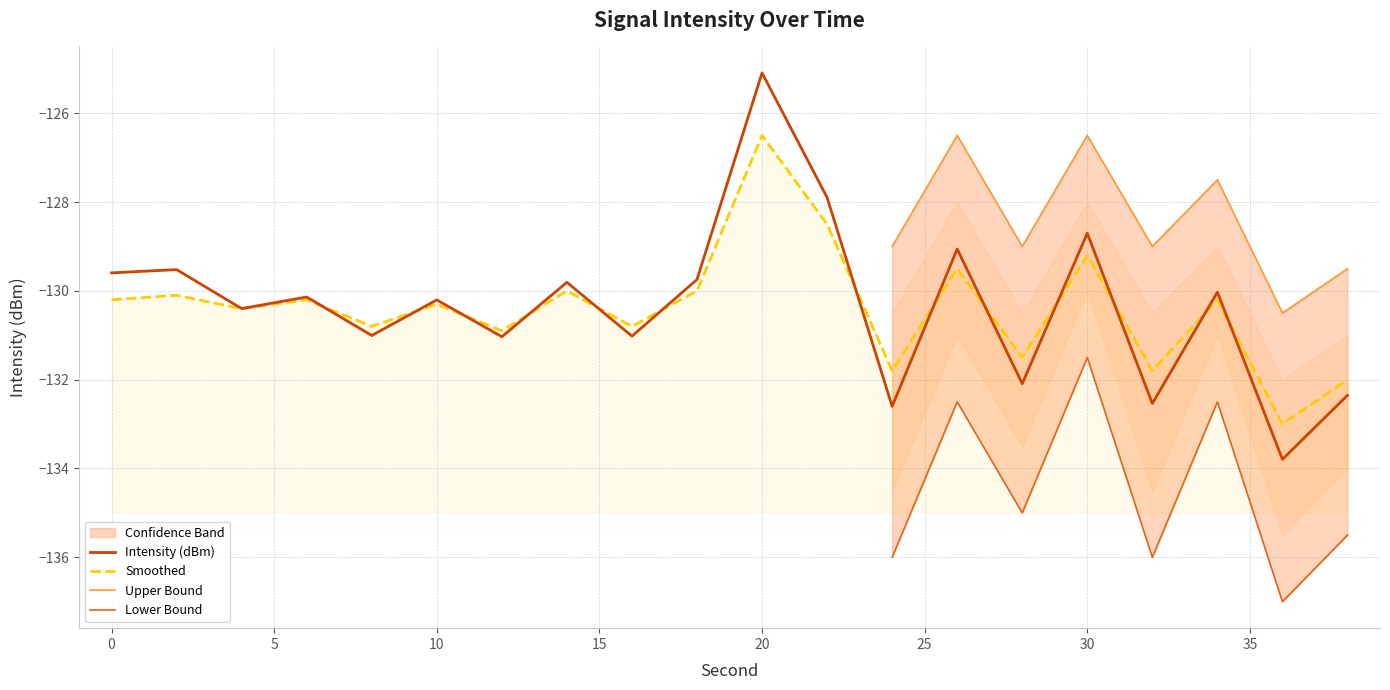

What is the value of the Intensity (dBm) point at the 4th from the left?

-130.1